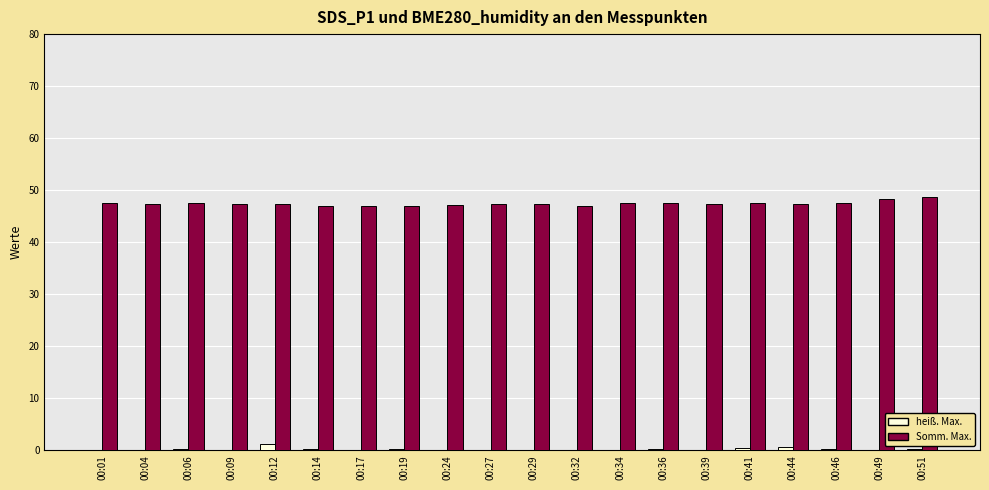

The value of Somm. Max. at 00:24 is 21.1. True or false?

False